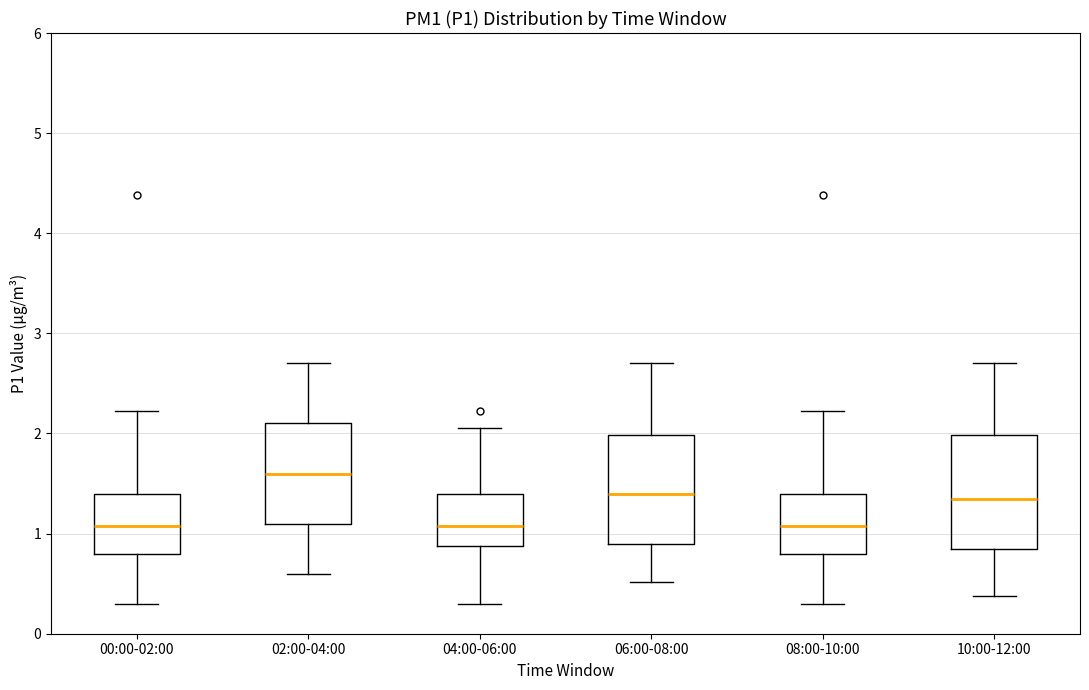

Reading left to right, transcribe this box plot: for each box, give where its median line is, the range the box spans, and where its two whiskers end, as read against the y-axis. The values are not printed on the chart, so give them approximately, as read against the axis.

00:00-02:00: median 1.1, box 0.8 to 1.4, whiskers 0.3 to 2.2
02:00-04:00: median 1.6, box 1.1 to 2.1, whiskers 0.6 to 2.7
04:00-06:00: median 1.1, box 0.9 to 1.4, whiskers 0.3 to 2.1
06:00-08:00: median 1.4, box 0.9 to 2.0, whiskers 0.5 to 2.7
08:00-10:00: median 1.1, box 0.8 to 1.4, whiskers 0.3 to 2.2
10:00-12:00: median 1.4, box 0.9 to 2.0, whiskers 0.4 to 2.7